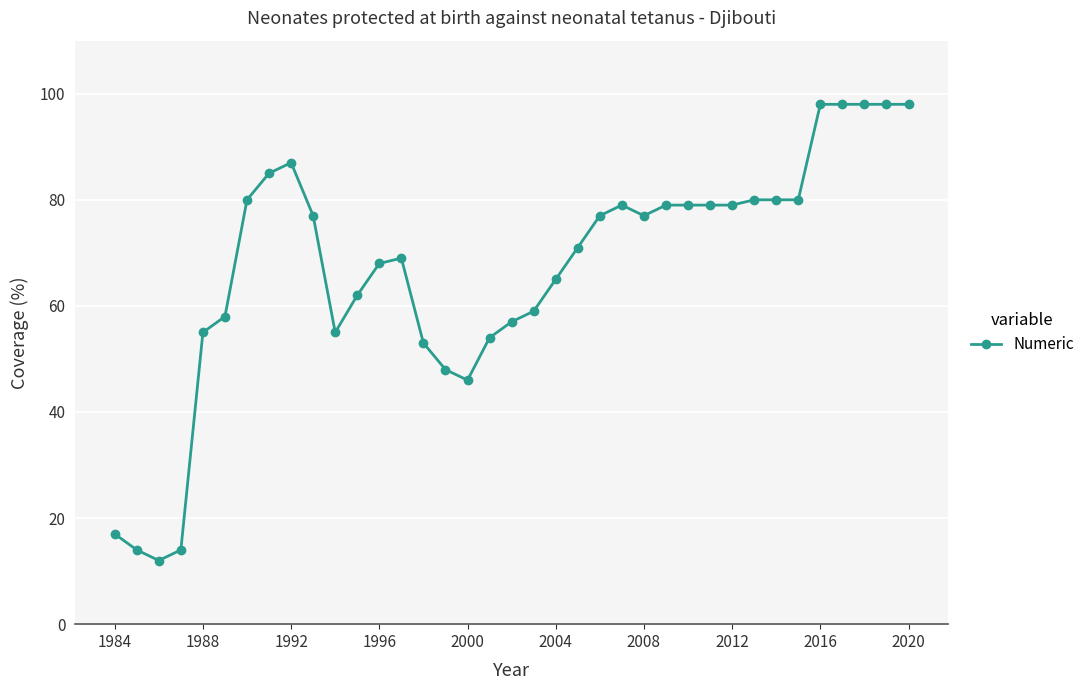

True or false: the data has more than 0 interior local peaks.

True